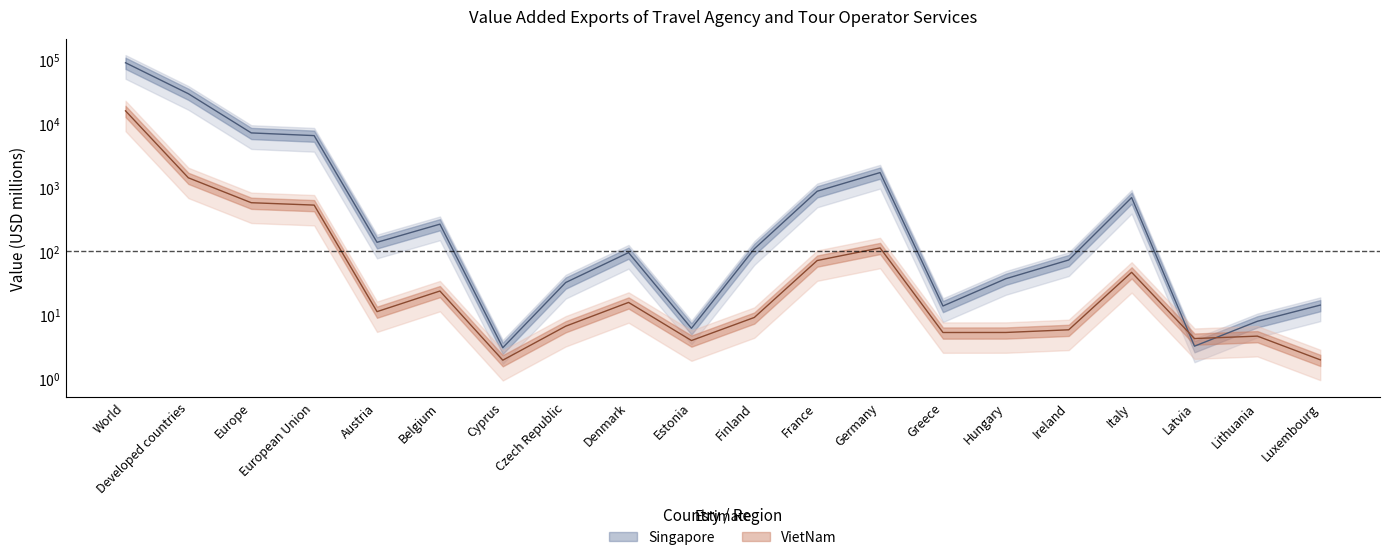

At which label does VietNam reach its peak?

World